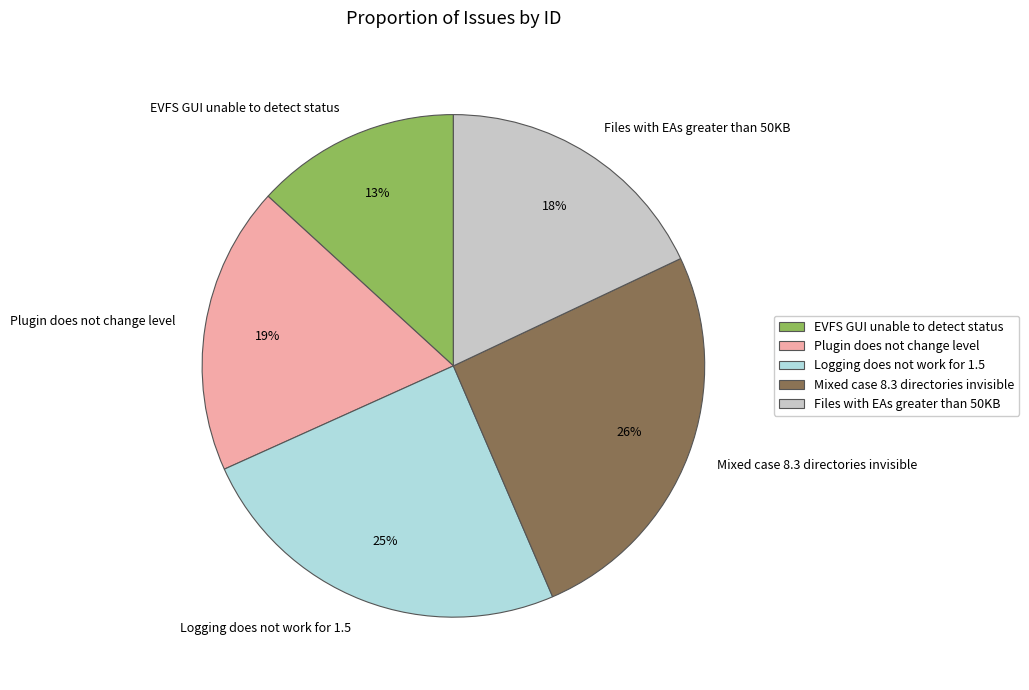

Which slice is the largest?

Mixed case 8.3 directories invisible